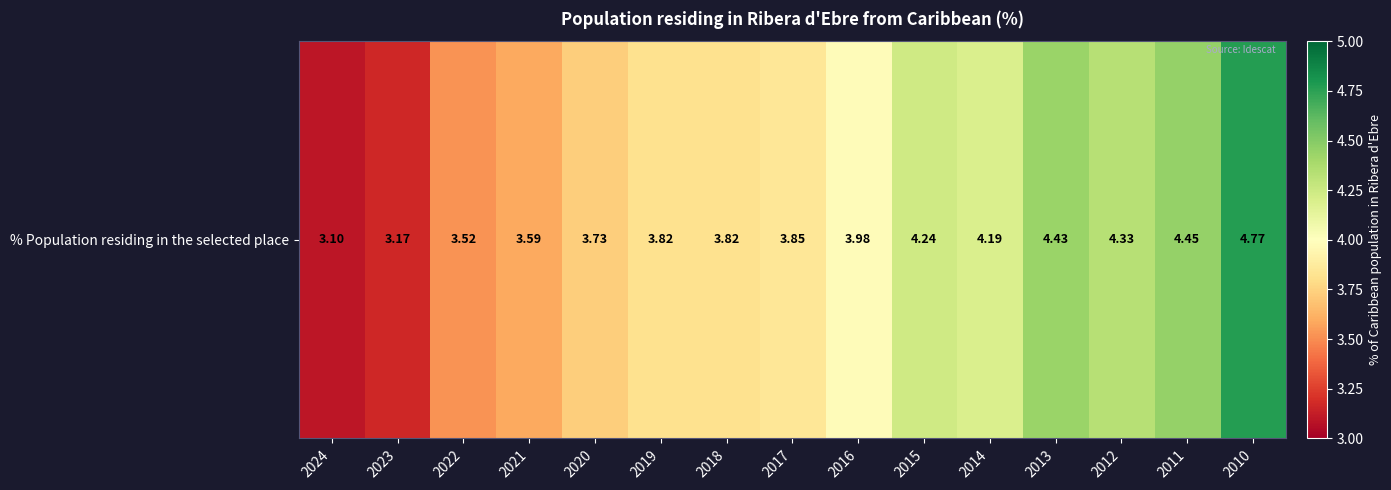

Reading left to right, list all the values displayed in this chart.

2024=3.1	2023=3.2	2022=3.5	2021=3.6	2020=3.7	2019=3.8	2018=3.8	2017=3.9	2016=4.0	2015=4.2	2014=4.2	2013=4.4	2012=4.3	2011=4.5	2010=4.8